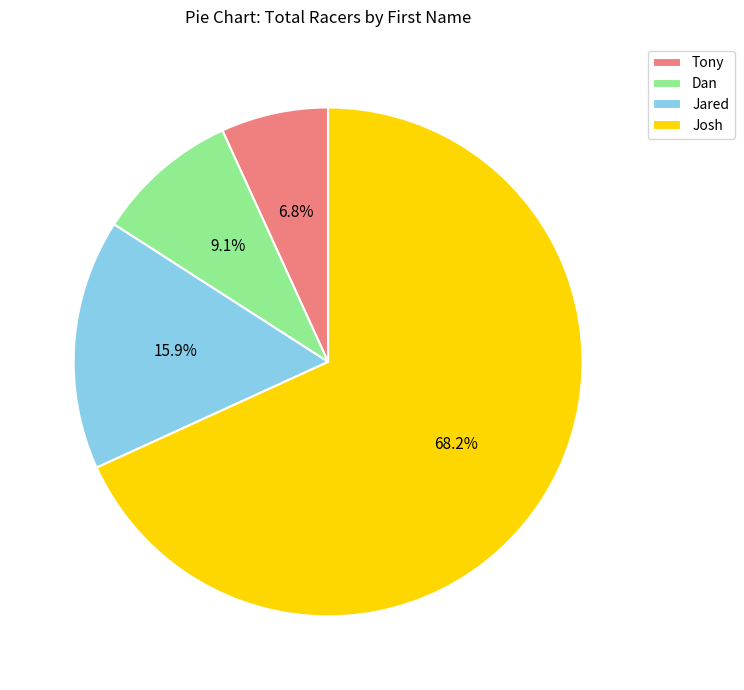

True or false: Josh accounts for 83% of the total.

False